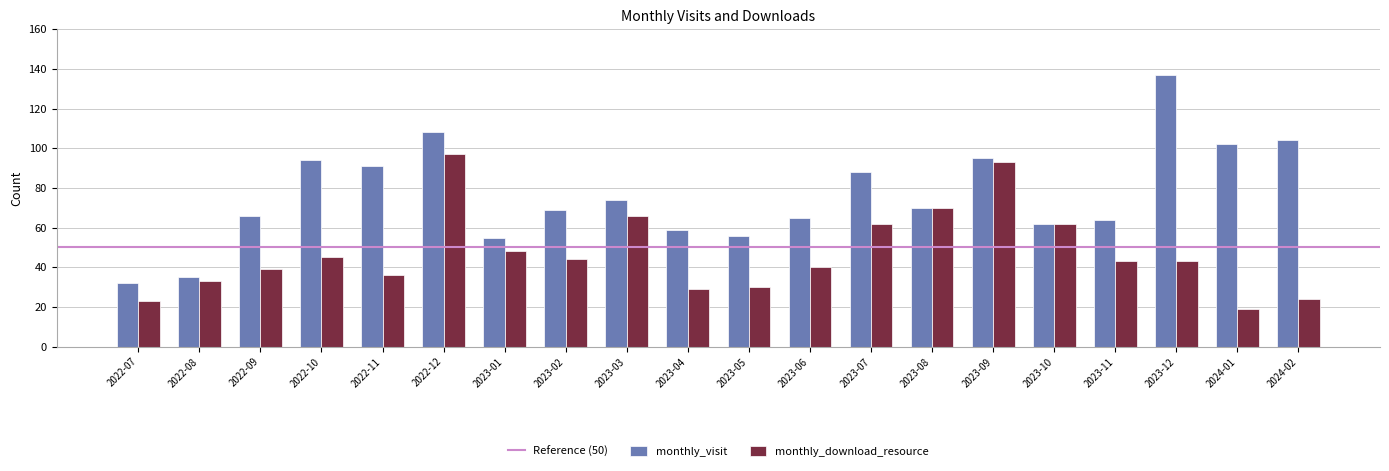

Which series has the widest spread of values?

monthly_visit